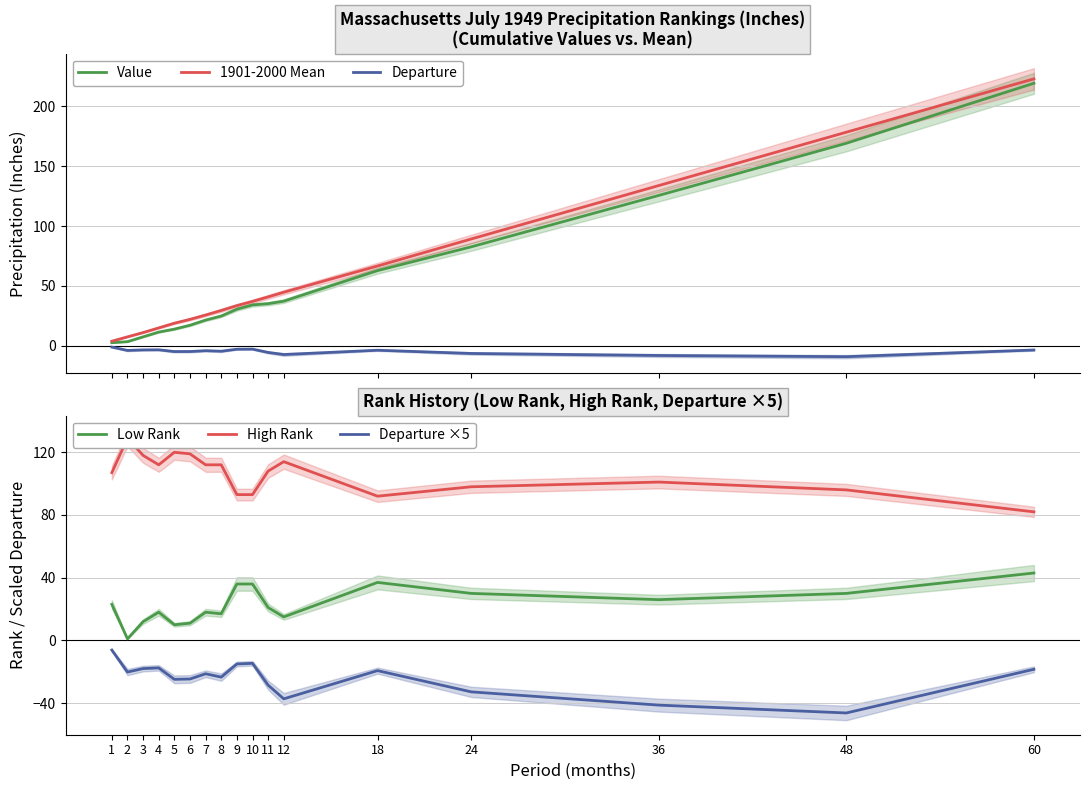

Reading left to right, list all the values displayed in this chart.

Value: 1=2.5	2=3.3	3=7.3	4=11.3	5=13.8	6=17.1	7=21.4	8=24.8	9=30.5	10=34.0	11=35.1	12=37.2	18=62.7	24=82.6	36=125.6	48=169.2	60=219.4
1901-2000 Mean: 1=3.7	2=7.3	3=10.9	4=14.8	5=18.8	6=22.0	7=25.6	8=29.4	9=33.5	10=37.0	11=40.8	12=44.6	18=66.6	24=89.2	36=133.9	48=178.5	60=223.1
Departure: 1=-1.2	2=-4.0	3=-3.6	4=-3.5	5=-5.0	6=-4.9	7=-4.2	8=-4.7	9=-3.0	10=-2.9	11=-5.7	12=-7.5	18=-3.9	24=-6.6	36=-8.2	48=-9.2	60=-3.7
Low Rank: 1=23.0	2=1.0	3=12.0	4=18.0	5=10.0	6=11.0	7=18.0	8=17.0	9=36.0	10=36.0	11=21.0	12=15.0	18=37.0	24=30.0	36=26.0	48=30.0	60=43.0
High Rank: 1=107.0	2=129.0	3=118.0	4=112.0	5=120.0	6=119.0	7=112.0	8=112.0	9=93.0	10=93.0	11=108.0	12=114.0	18=92.0	24=98.0	36=101.0	48=96.0	60=82.0
Departure ×5: 1=-6.2	2=-20.2	3=-17.9	4=-17.5	5=-24.8	6=-24.6	7=-21.2	8=-23.4	9=-15.0	10=-14.6	11=-28.5	12=-37.2	18=-19.2	24=-32.8	36=-41.2	48=-46.2	60=-18.4